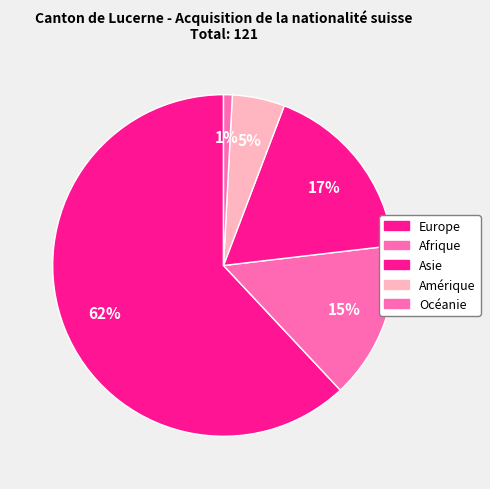

How many segments does this pie chart have?

5